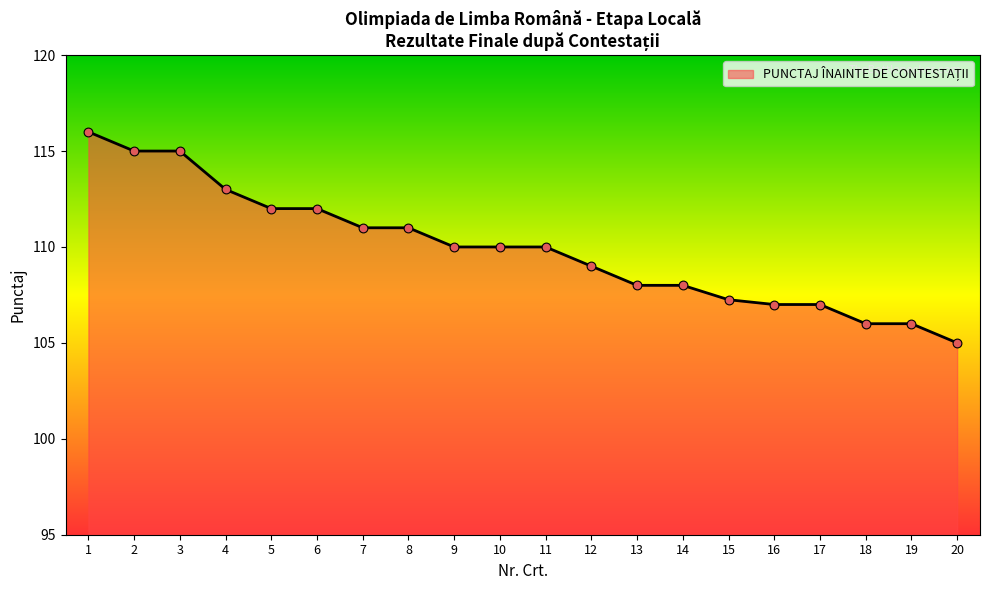

Approximately how many times larger is the value at 1 compared to 4?

1.0